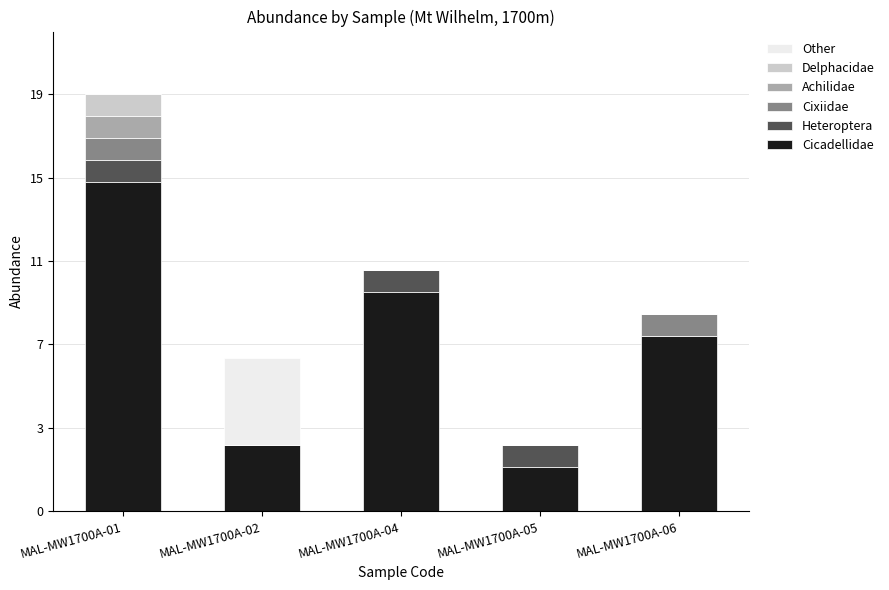

What is the difference between the maximum and minimum values in the Delphacidae series?

1